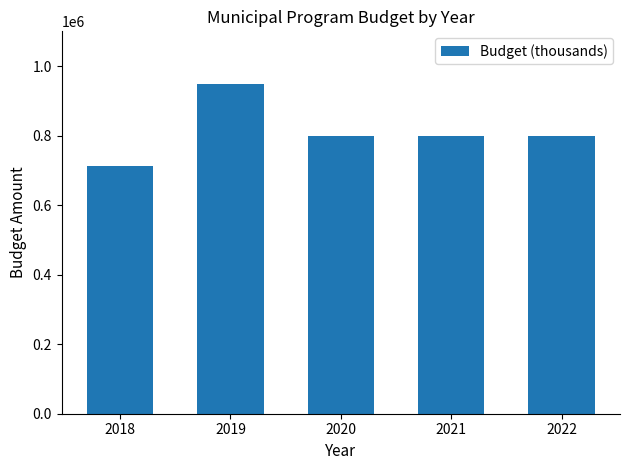

What is the sum of all values?

4062475